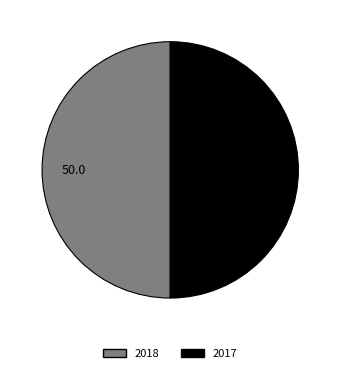

Count the number of slices in the pie.

2